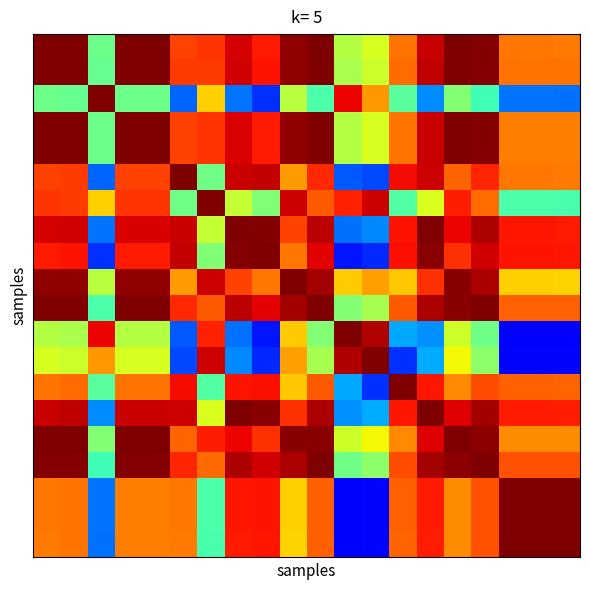

How many categories are shown in the chart?

20